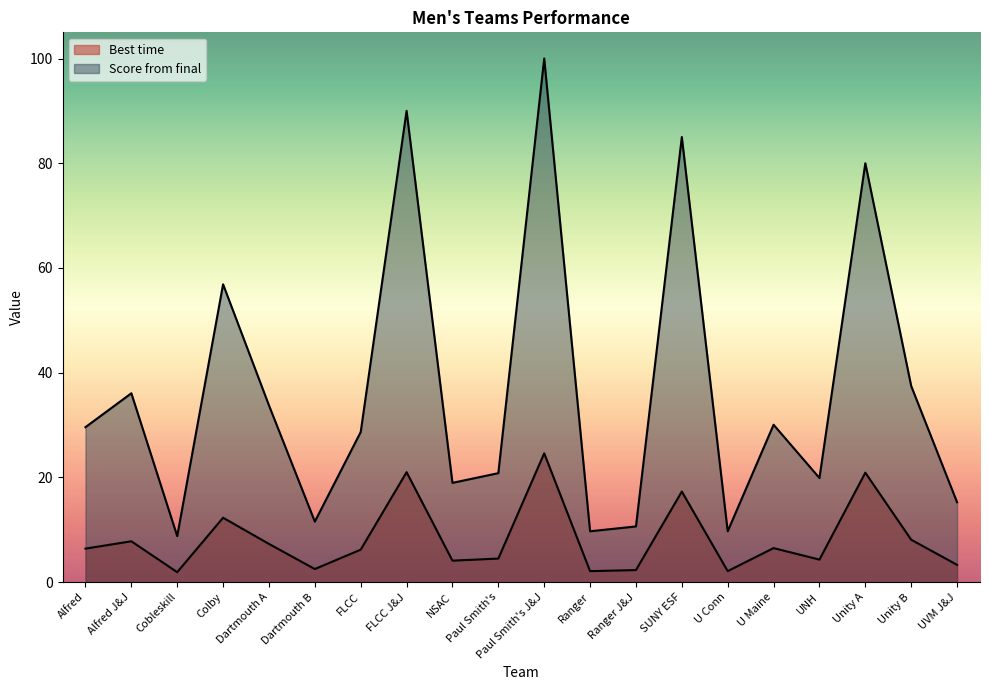

How many lines are shown in the chart?

2